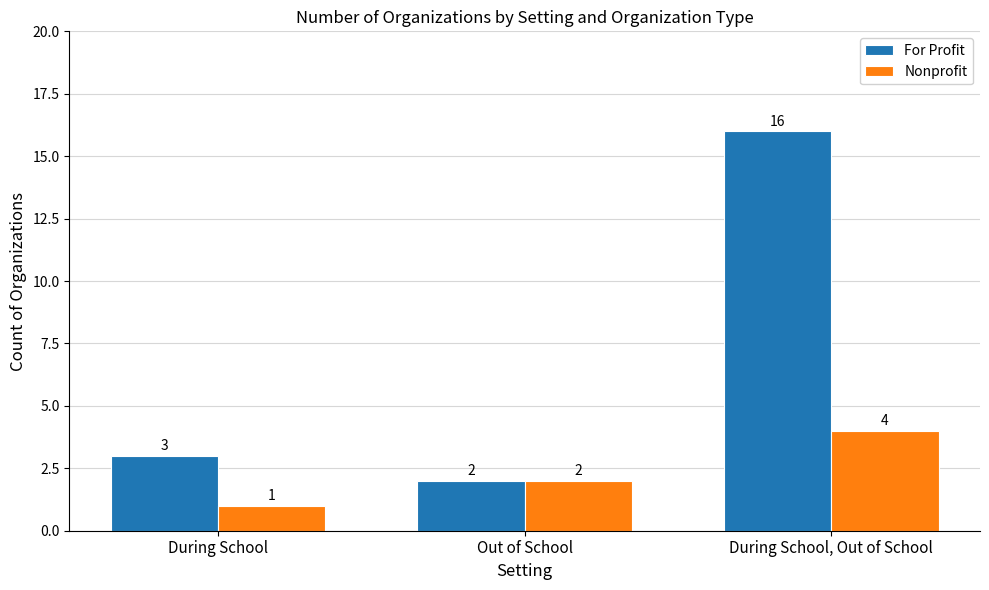

Which category has the lowest value in the For Profit series?

Out of School